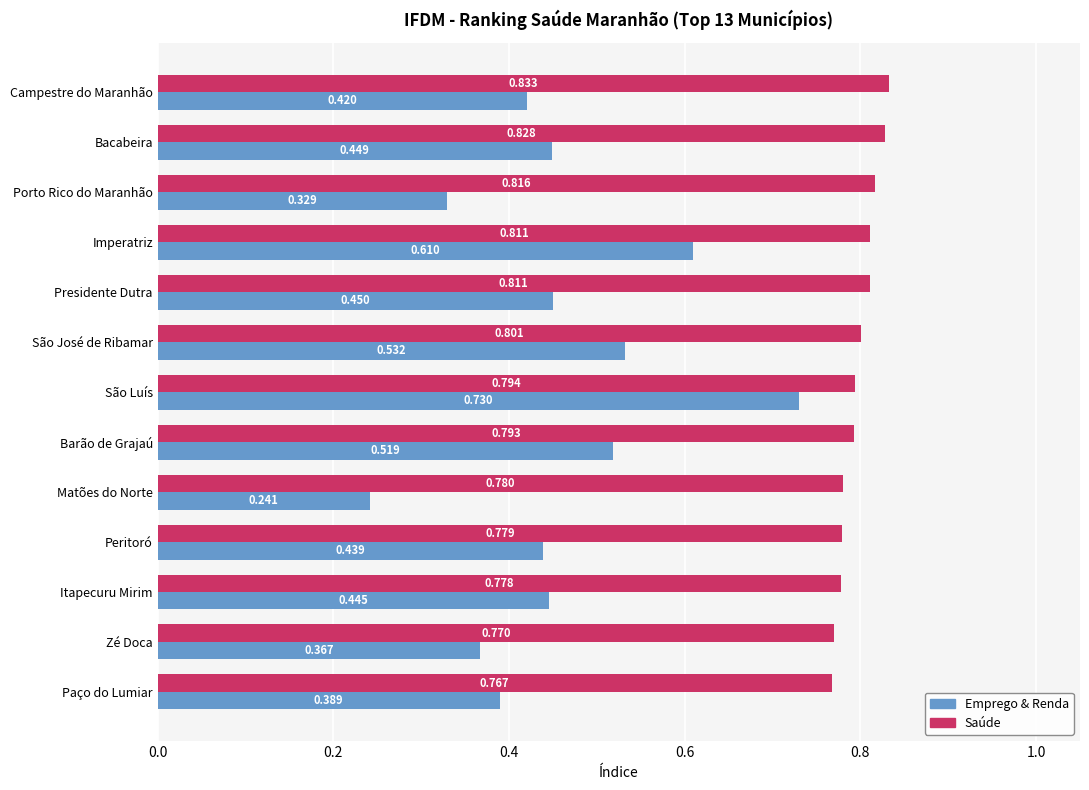

Which series has the widest spread of values?

Emprego & Renda